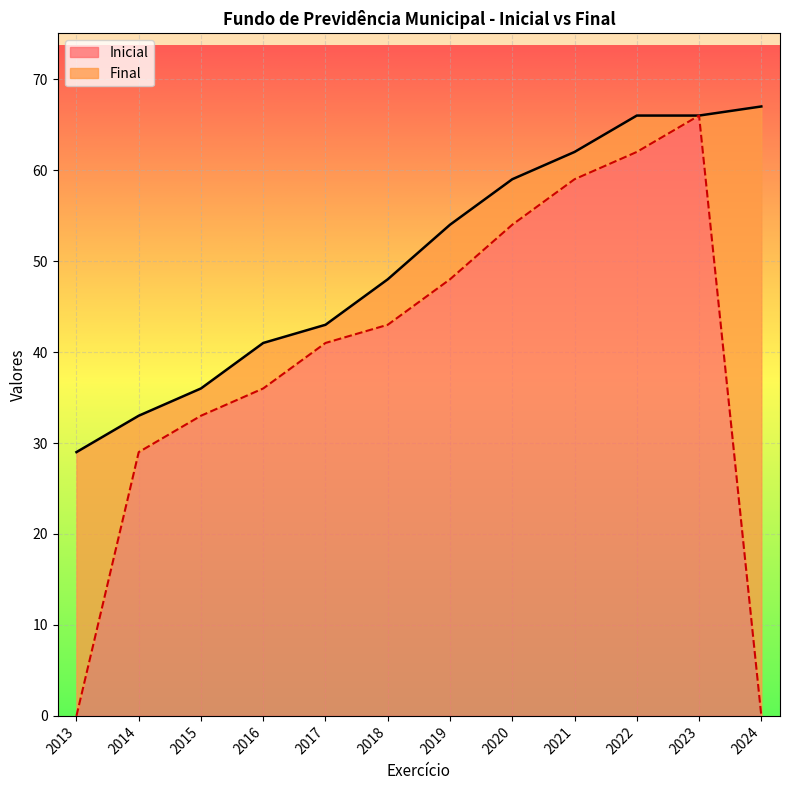

True or false: the data has more than 0 interior local peaks.

False